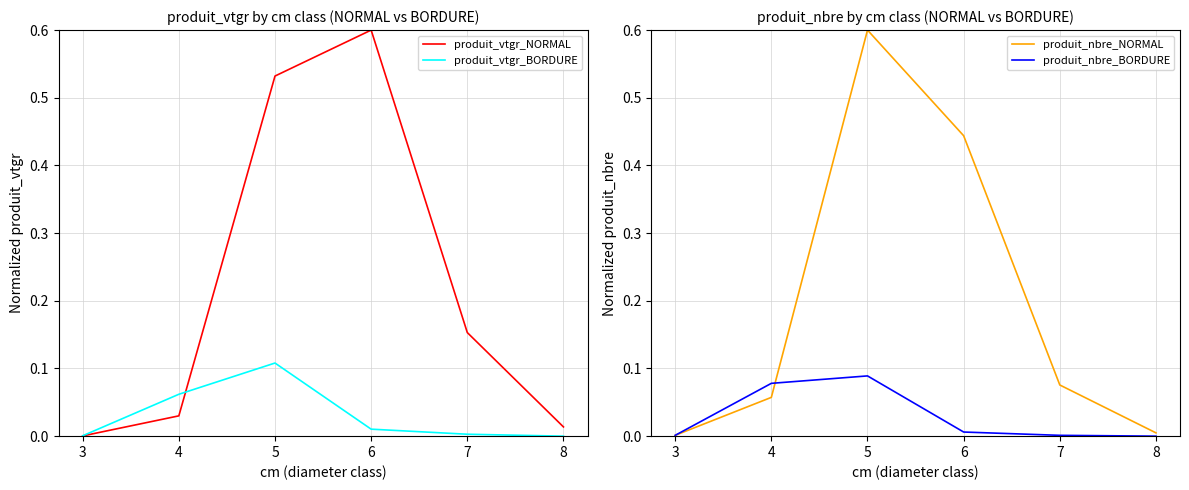

What is the approximate value of produit_nbre_NORMAL at 6?

0.4